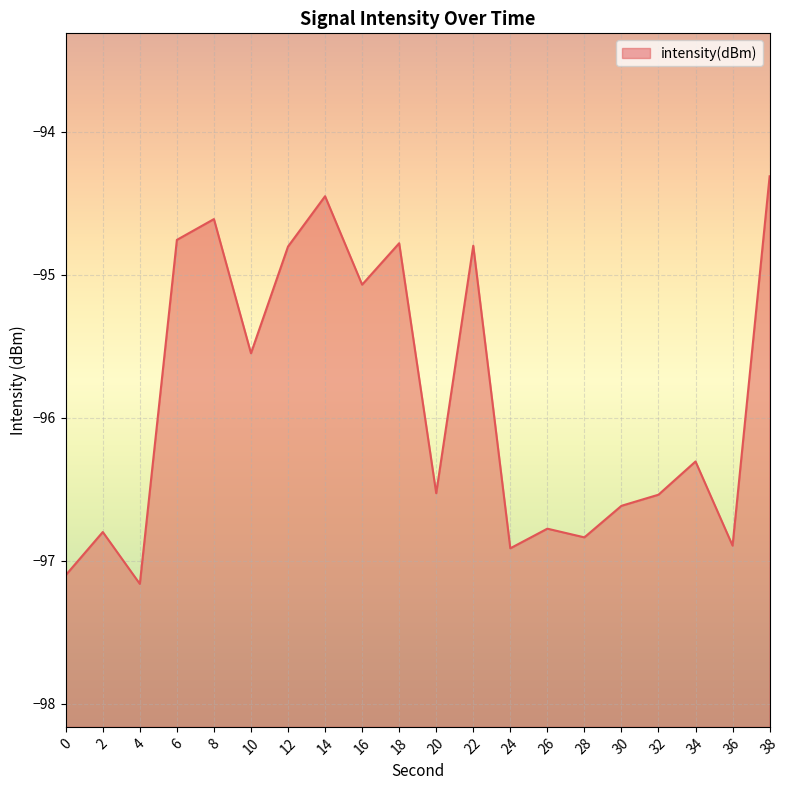

Where is the first local maximum?

2